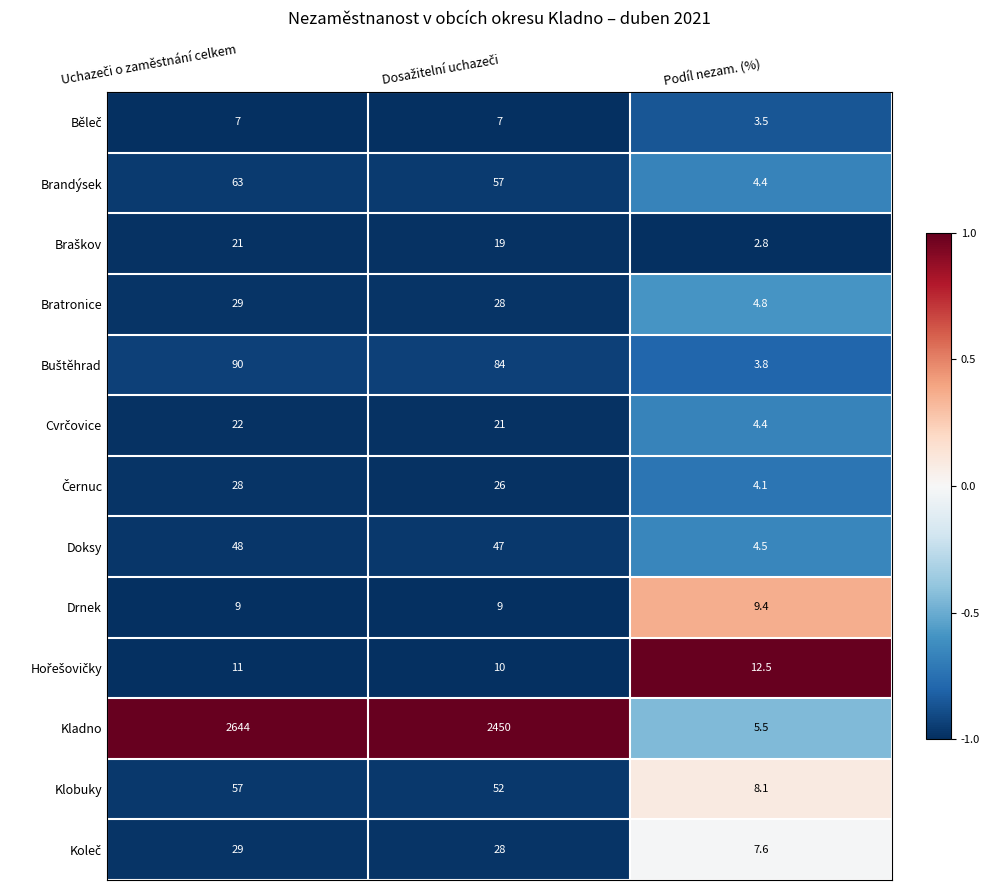

What is the sum of all Kladno values?

5099.5